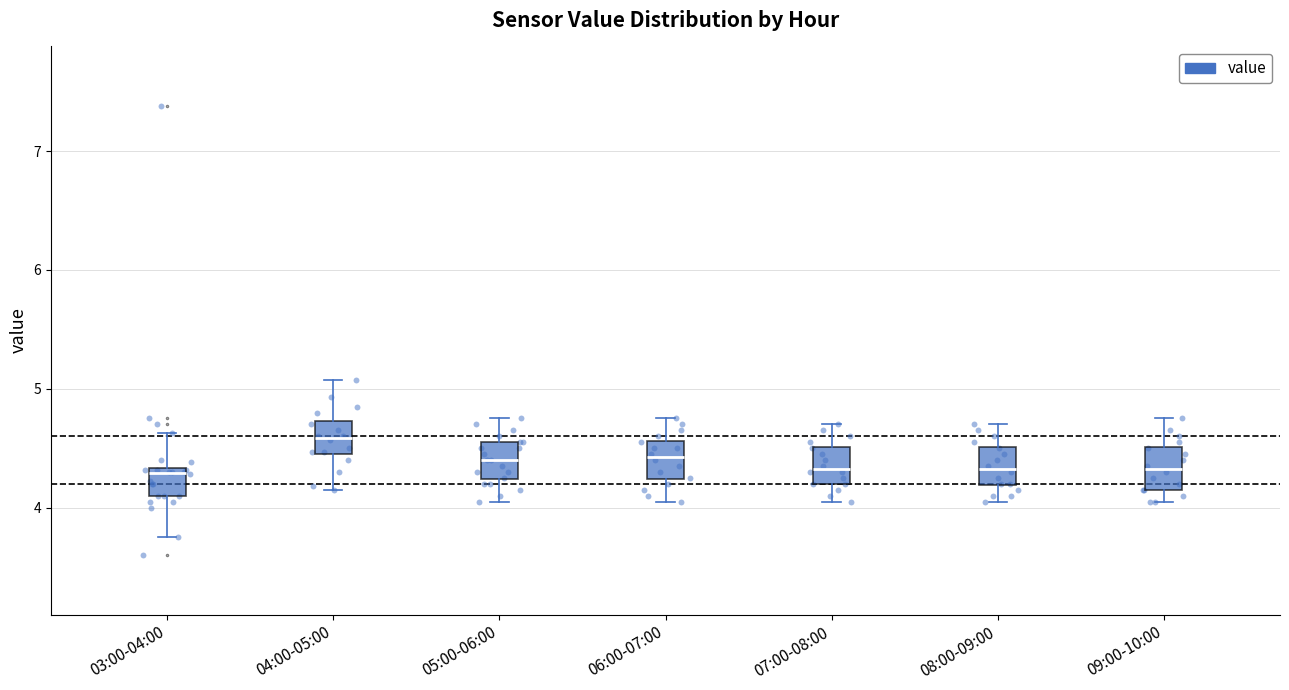

Reading left to right, read every box against the y-axis: the position of its median line, the range the box covers, and the ends of its whiskers. The values are not printed on the chart, so give them approximately, as read against the axis.

03:00-04:00: median 4.3 (just below the box's upper edge), box 4.1 to 4.3, whiskers 3.8 to 4.6
04:00-05:00: median 4.6, box 4.5 to 4.7, whiskers 4.2 to 5.1
05:00-06:00: median 4.4, box 4.2 to 4.6, whiskers 4.1 to 4.8
06:00-07:00: median 4.4, box 4.2 to 4.6, whiskers 4.1 to 4.8
07:00-08:00: median 4.3, box 4.2 to 4.5, whiskers 4.1 to 4.7
08:00-09:00: median 4.3, box 4.2 to 4.5, whiskers 4.1 to 4.7
09:00-10:00: median 4.3, box 4.2 to 4.5, whiskers 4.1 to 4.8